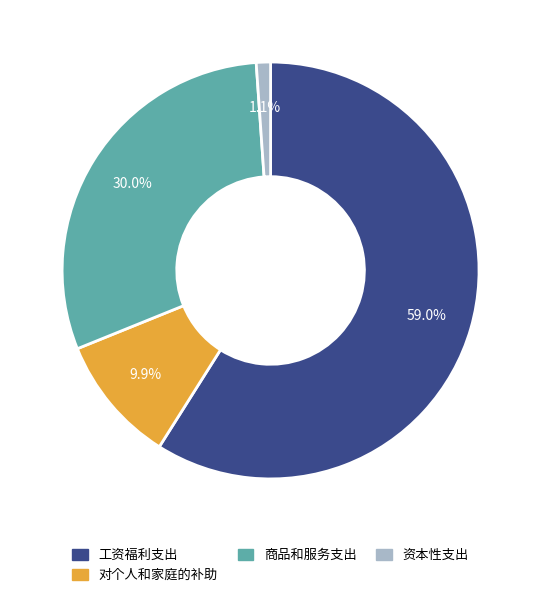

Between 商品和服务支出 and 工资福利支出, which is larger?

工资福利支出